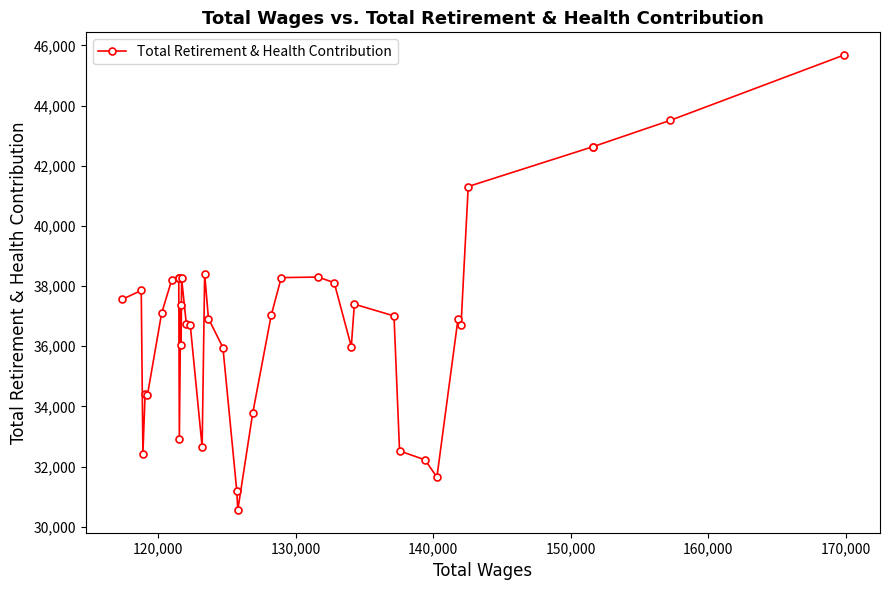

The chart shows a value of 40510 at 21. True or false?

False